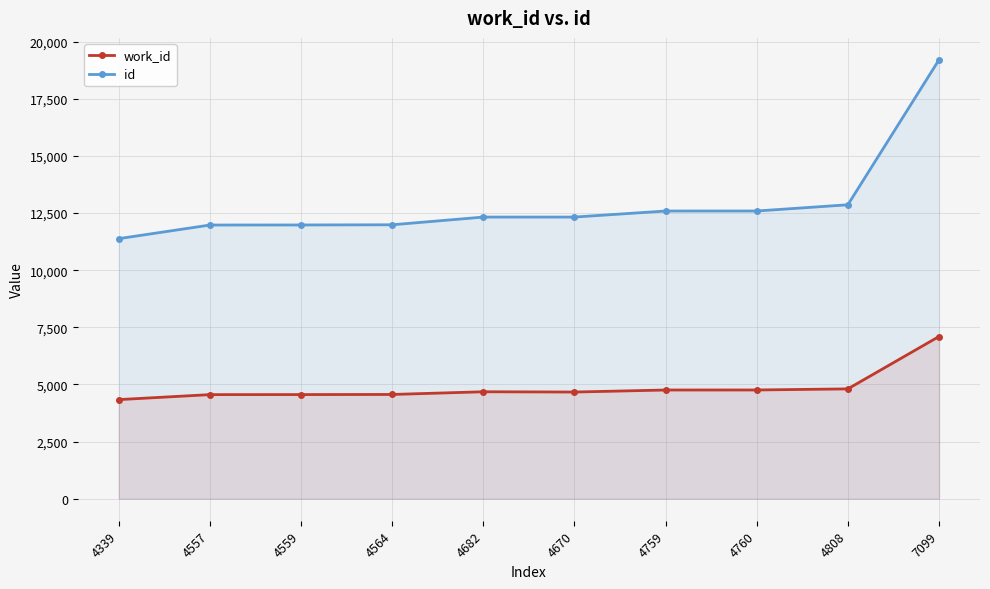

How many values in the work_id series exceed 4682?

4